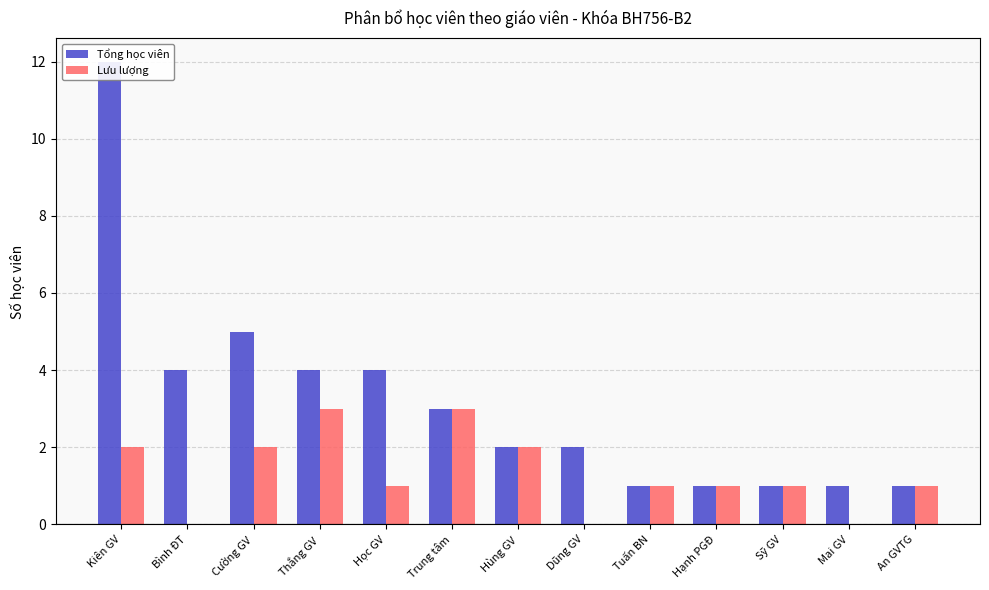

At which category does the chart reach its minimum across all series?

Bình ĐT